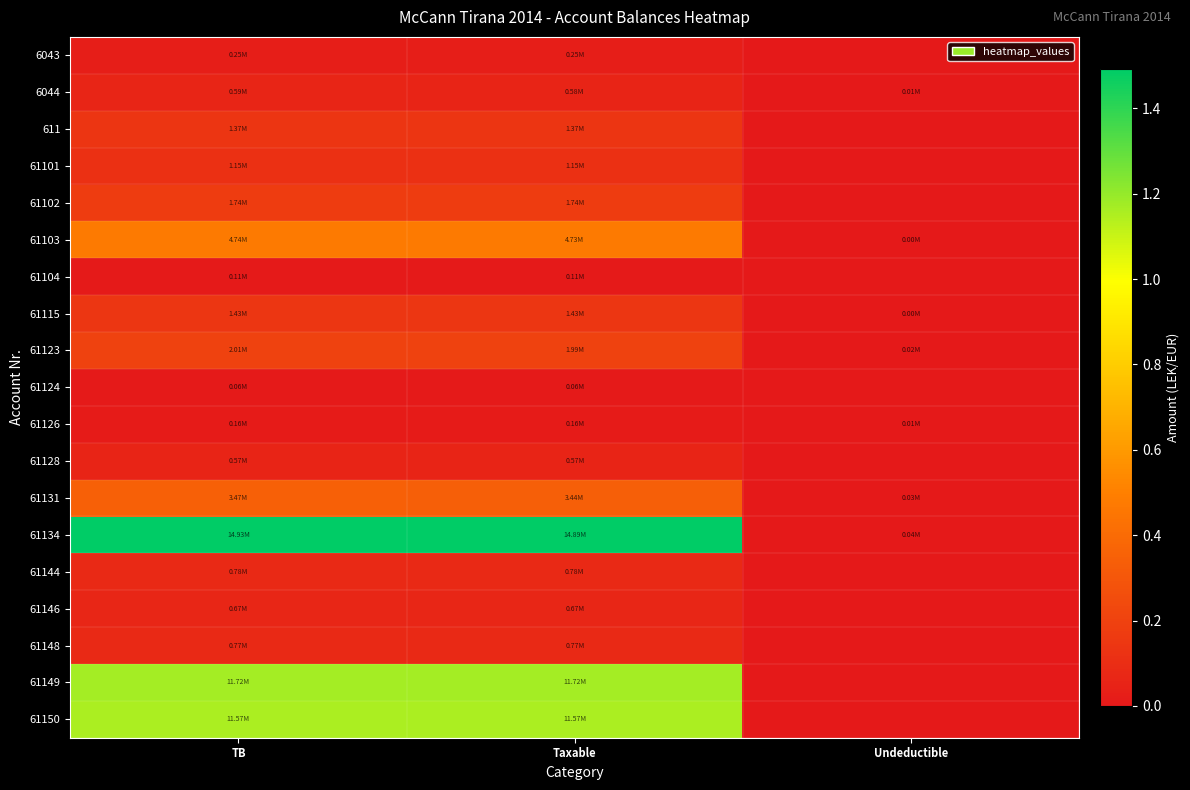

Reading left to right, what are all the values shown in this chart?

6043: TB=250227.1	Taxable=250227.1	Undeductible=0.0
6044: TB=588118.9	Taxable=575296.9	Undeductible=12822.0
611: TB=1366068.5	Taxable=1366068.5	Undeductible=0.0
61101: TB=1149043.7	Taxable=1149043.7	Undeductible=0.0
61102: TB=1735151.5	Taxable=1735151.5	Undeductible=0.0
61103: TB=4735066.9	Taxable=4731146.9	Undeductible=3920.0
61104: TB=105900.0	Taxable=105900.0	Undeductible=0.0
61115: TB=1434003.2	Taxable=1433753.2	Undeductible=250.0
61123: TB=2010362.2	Taxable=1991862.2	Undeductible=18500.0
61124: TB=61813.2	Taxable=61813.2	Undeductible=0.0
61126: TB=163090.0	Taxable=157990.0	Undeductible=5100.0
61128: TB=567460.5	Taxable=567460.5	Undeductible=0.0
61131: TB=3465988.5	Taxable=3437988.5	Undeductible=28000.0
61134: TB=14931158.8	Taxable=14887859.8	Undeductible=43299.0
61144: TB=779642.1	Taxable=779642.1	Undeductible=0.0
61146: TB=666085.5	Taxable=666085.5	Undeductible=0.0
61148: TB=769080.9	Taxable=769080.9	Undeductible=0.0
61149: TB=11717876.6	Taxable=11717876.6	Undeductible=0.0
61150: TB=11574631.1	Taxable=11574631.1	Undeductible=0.0